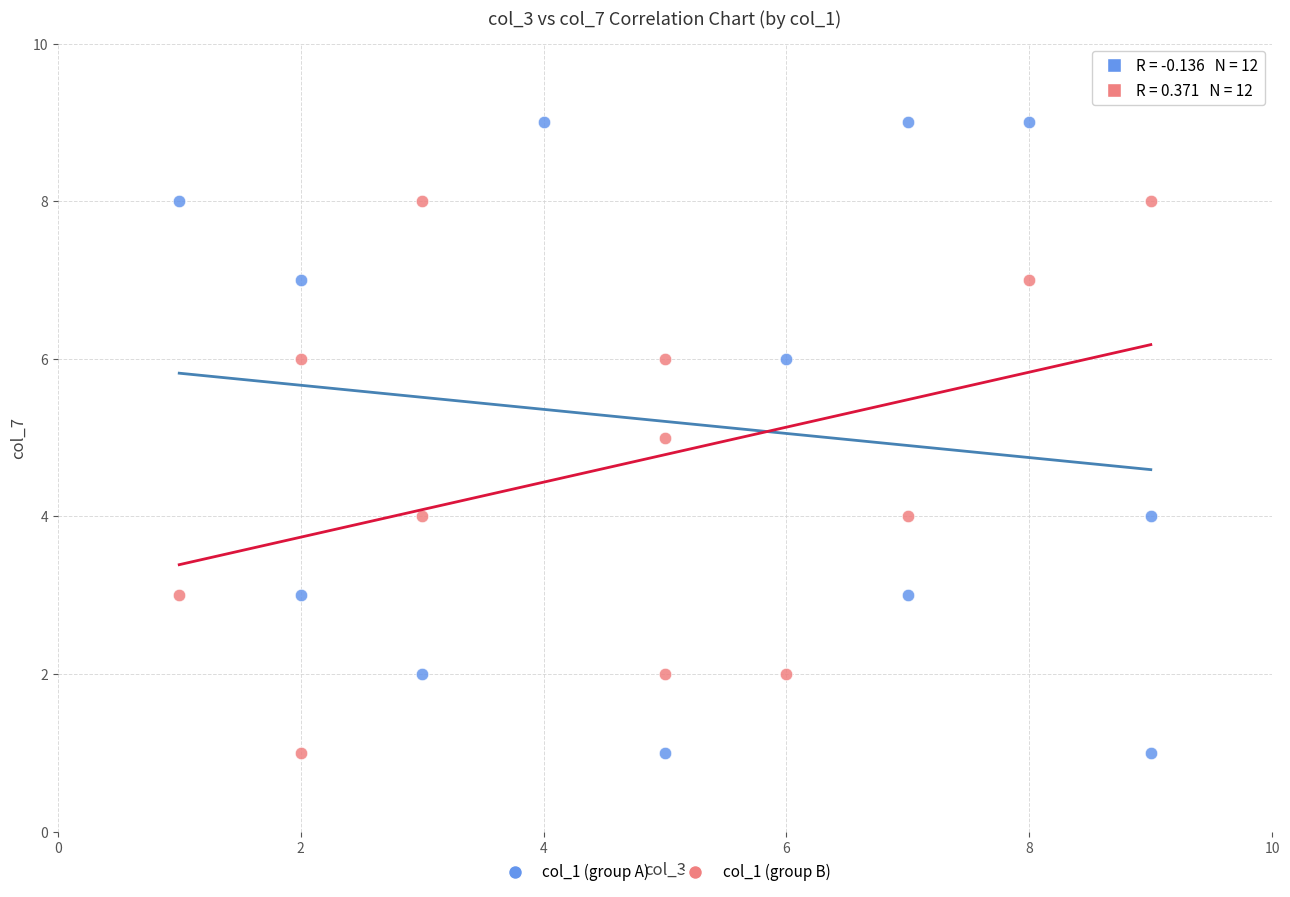

Which series has the widest spread of Y values?

col_1 (group A)